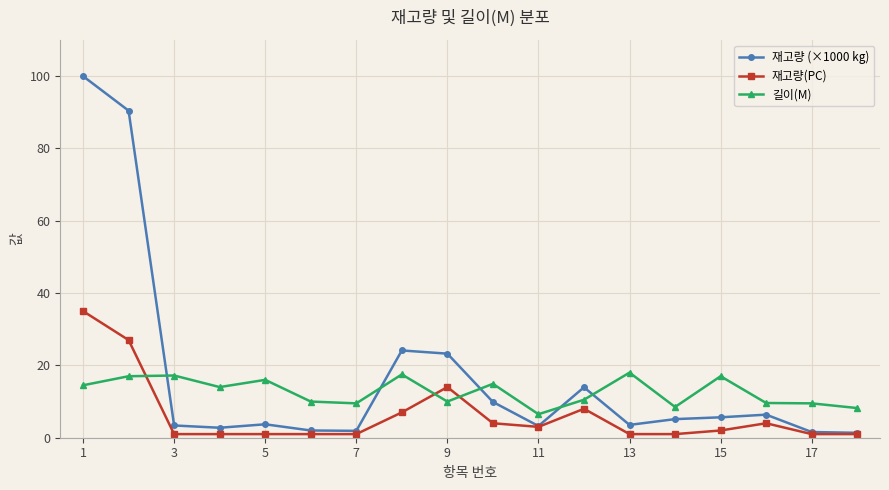

List the series in order of their peak value, lowest first.

길이(M), 재고량(PC), 재고량 (×1000 kg)